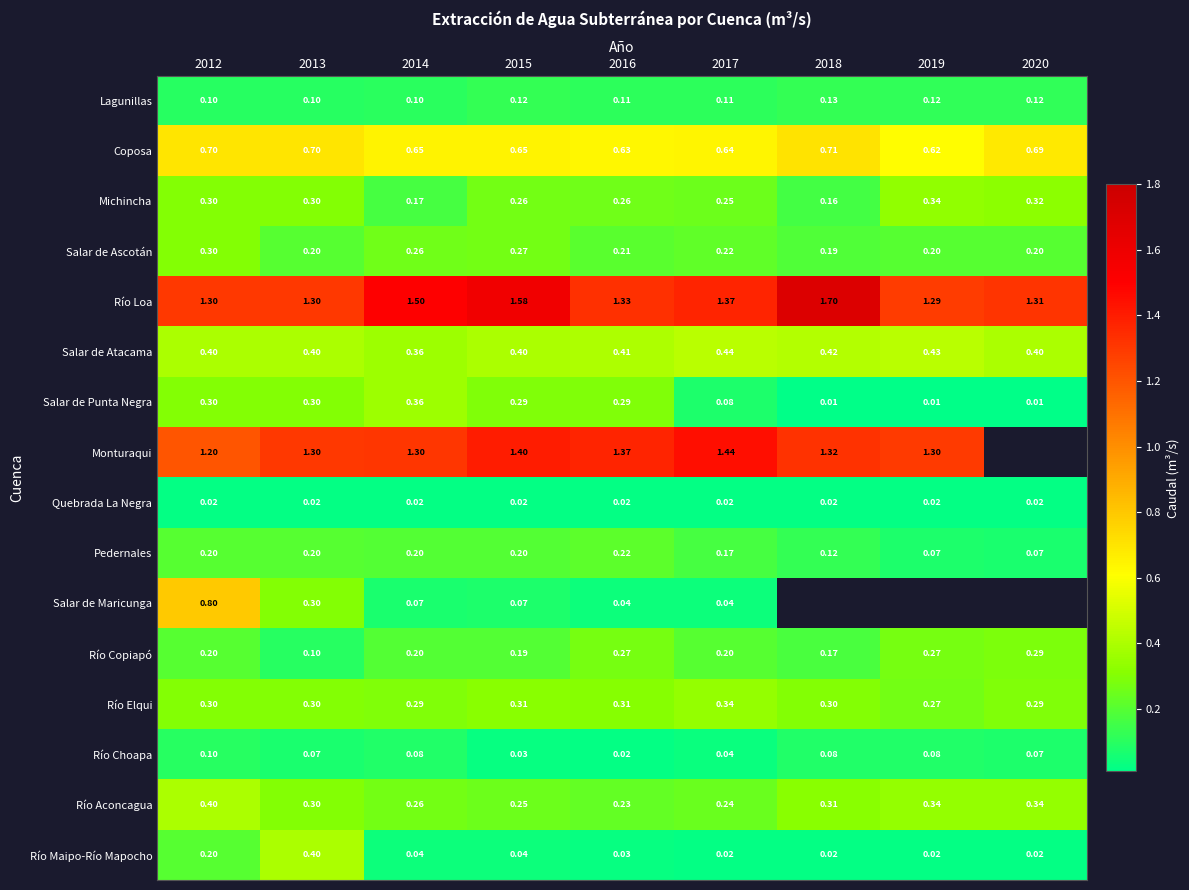

At which label does Coposa reach its peak?

2018